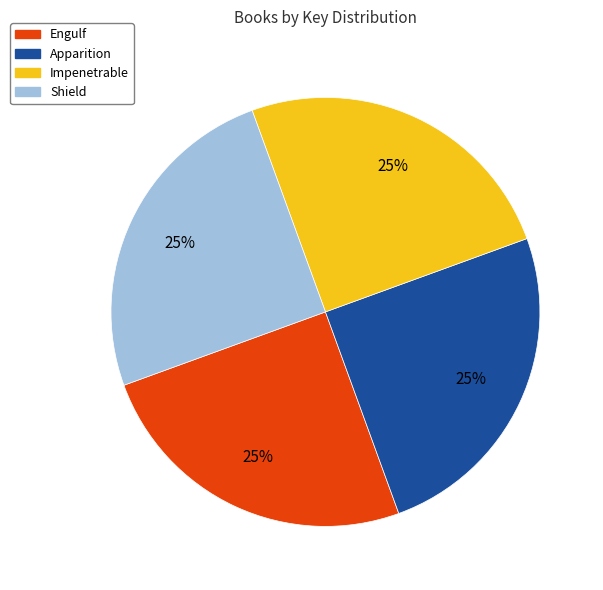

How many segments does this pie chart have?

4